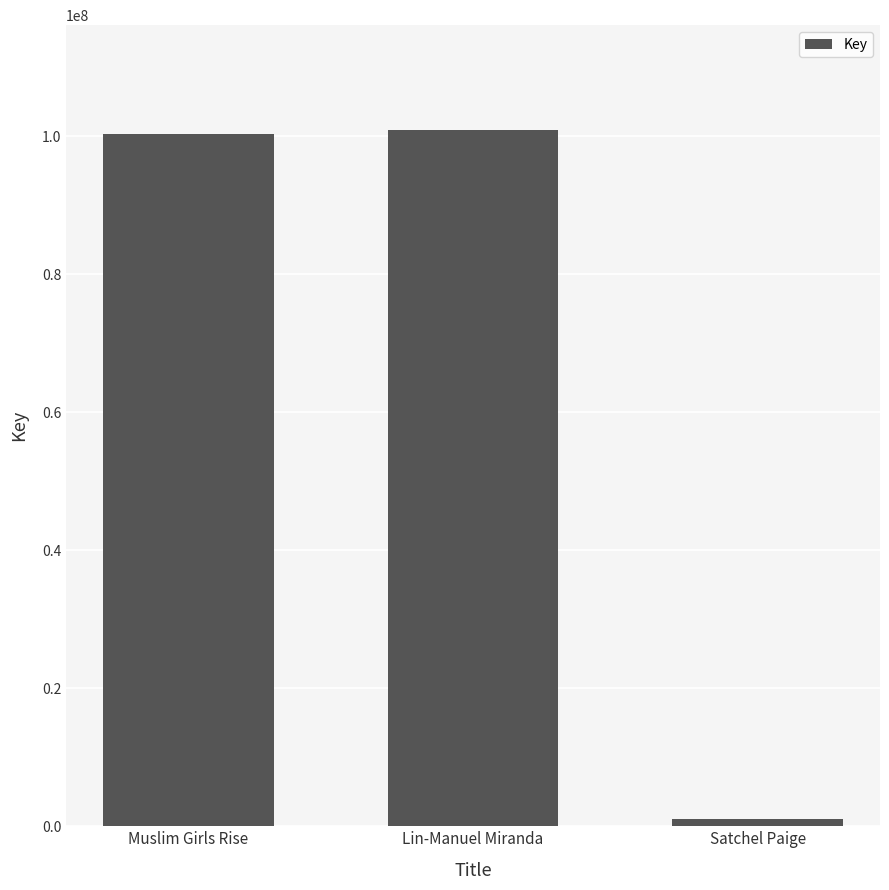

Where is the data nearest to the value 50992042?

Muslim Girls Rise